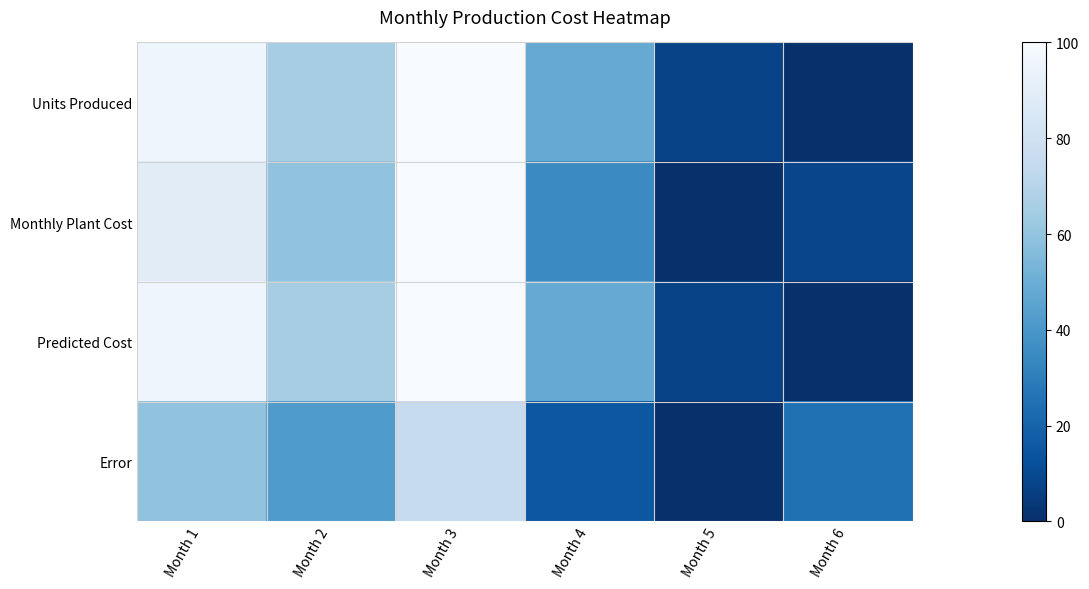

How many distinct data groups are displayed?

4